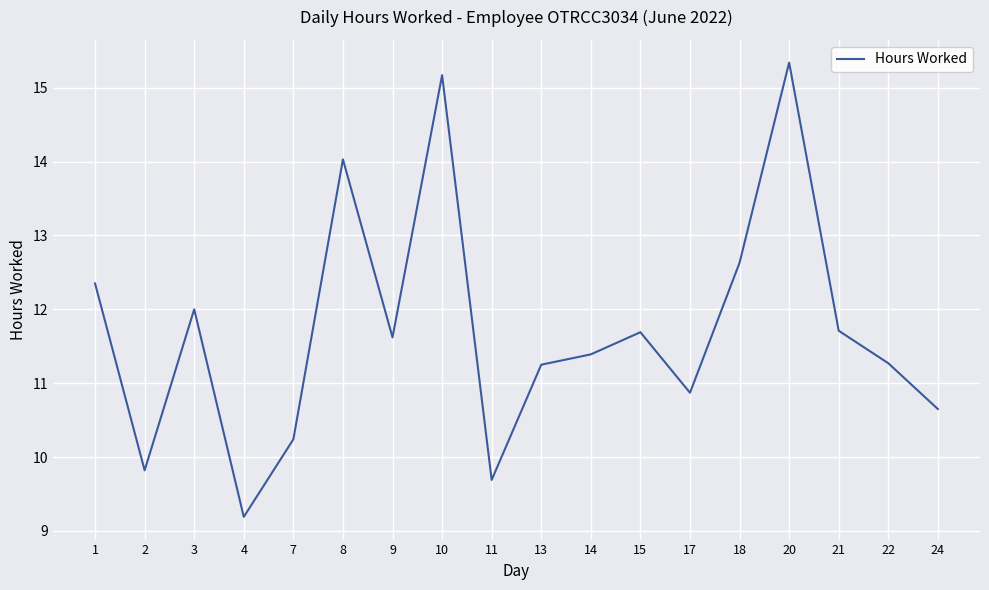

The chart shows a value of 10.9 at 17. True or false?

True